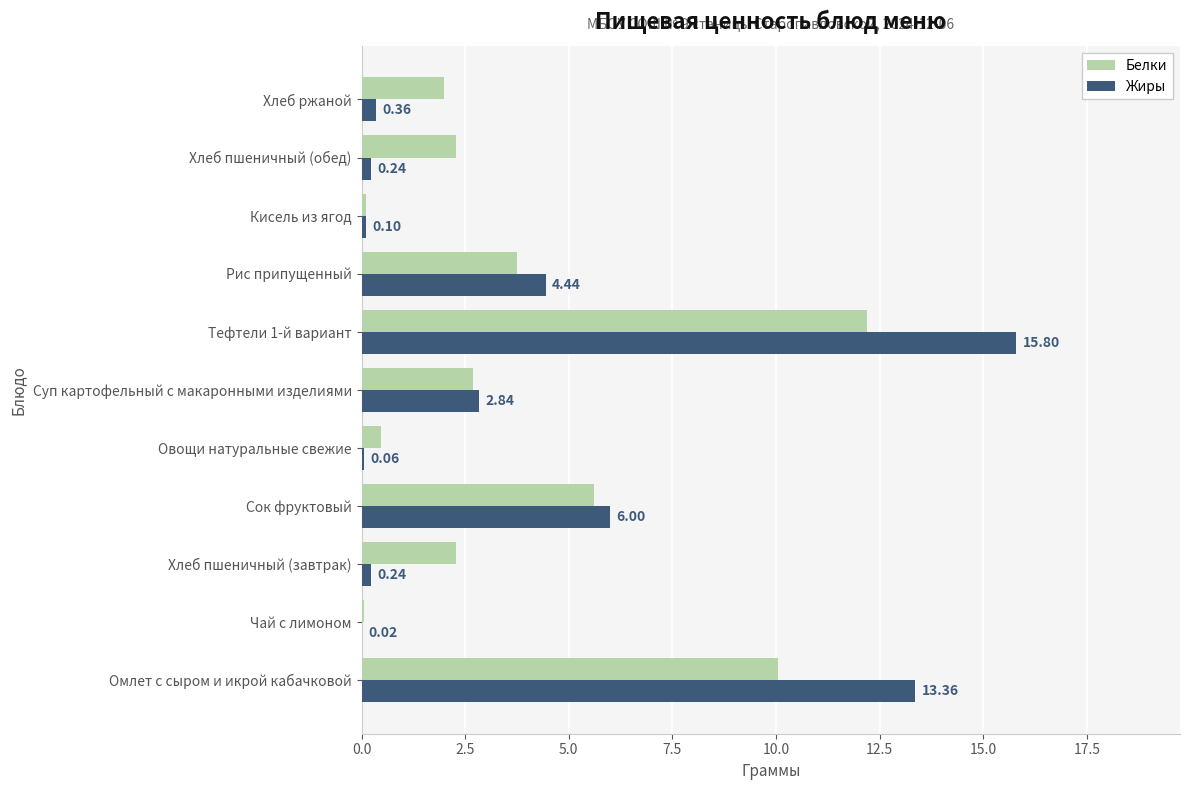

What are all the series names shown in the legend?

Белки, Жиры